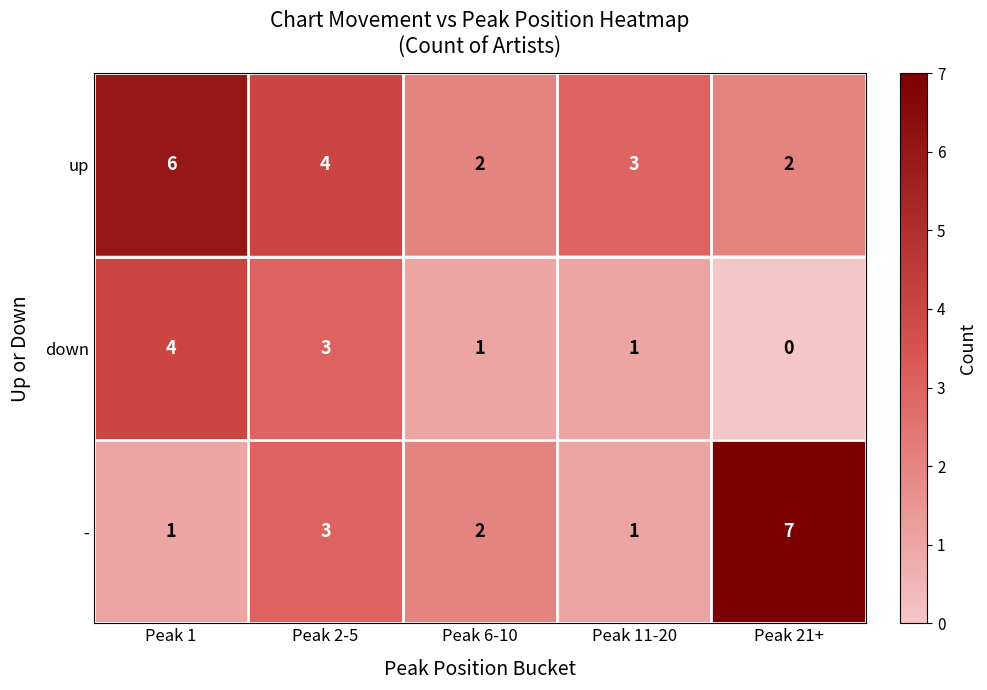

What is the difference between the maximum and minimum values in the - series?

6